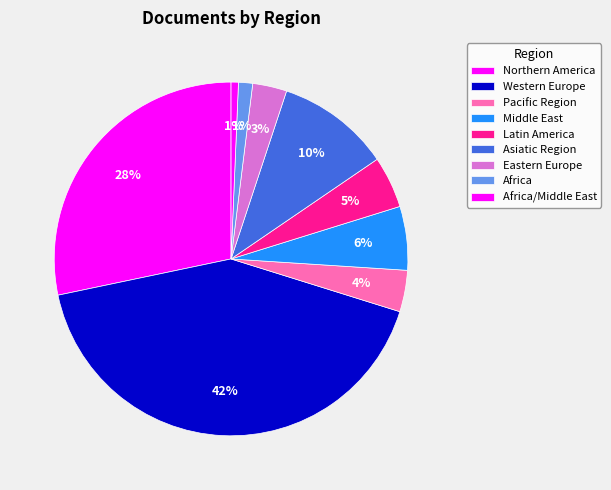

How many slices are in this pie chart?

9